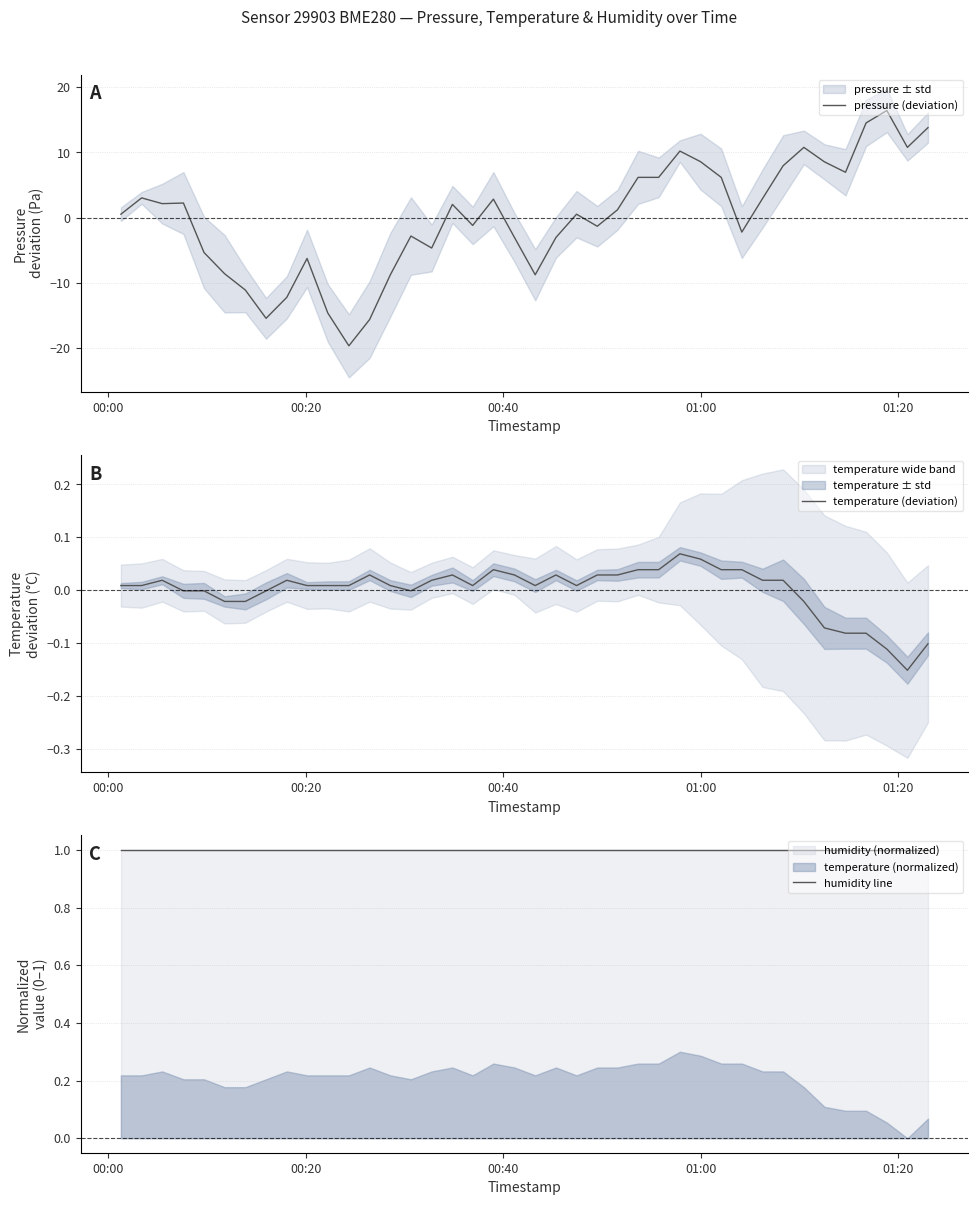

What is the highest value of the pressure (deviation) series?

16.4